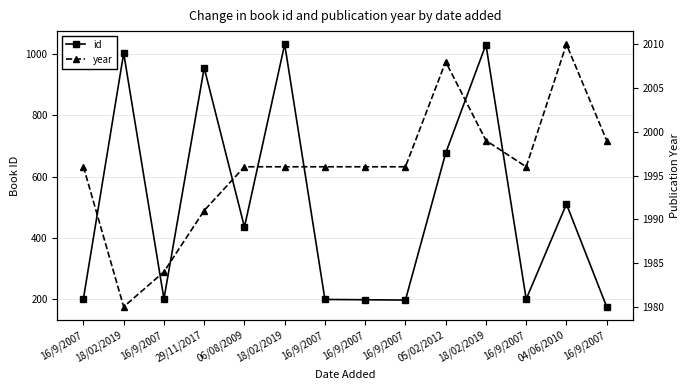

How many series are shown in this chart?

2